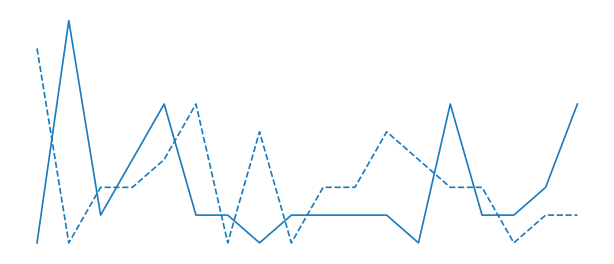

What is the maximum value shown in the chart?

8